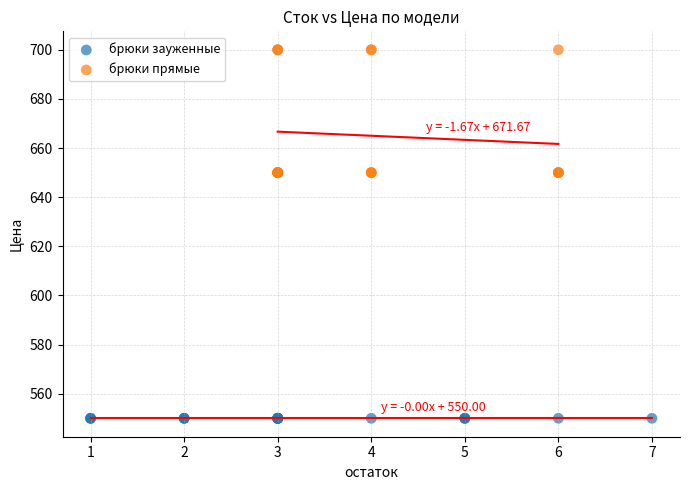

Which series contains the highest Y value?

брюки прямые